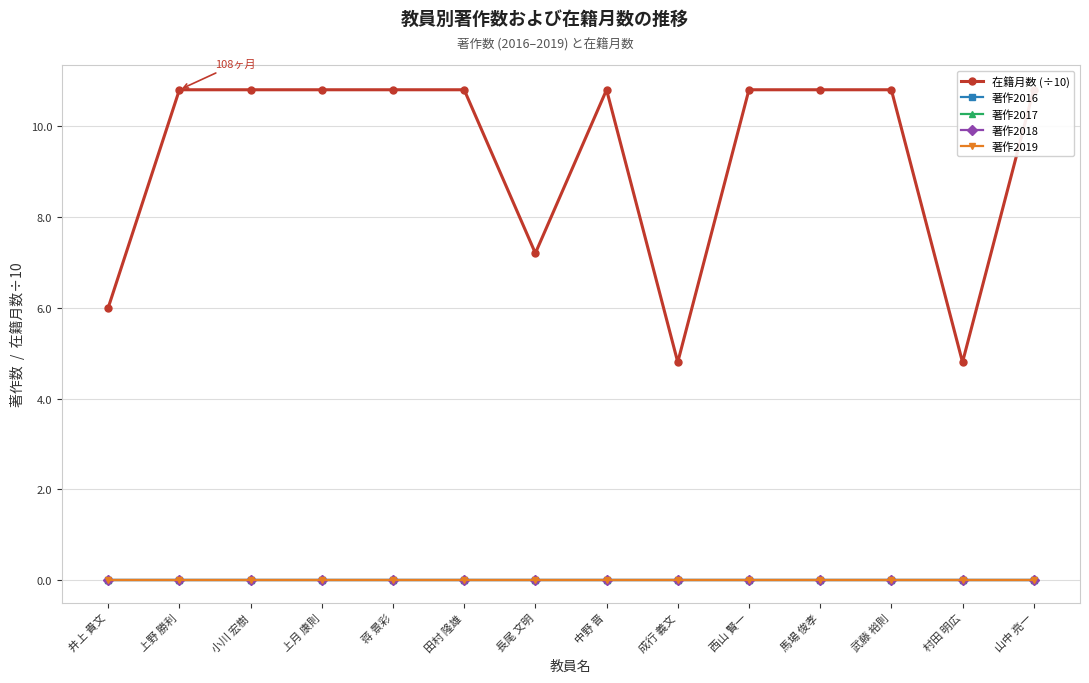

At 武藤 裕則, list the series in order from largest to smallest.

在籍月数 (÷10), 著作2016, 著作2017, 著作2018, 著作2019